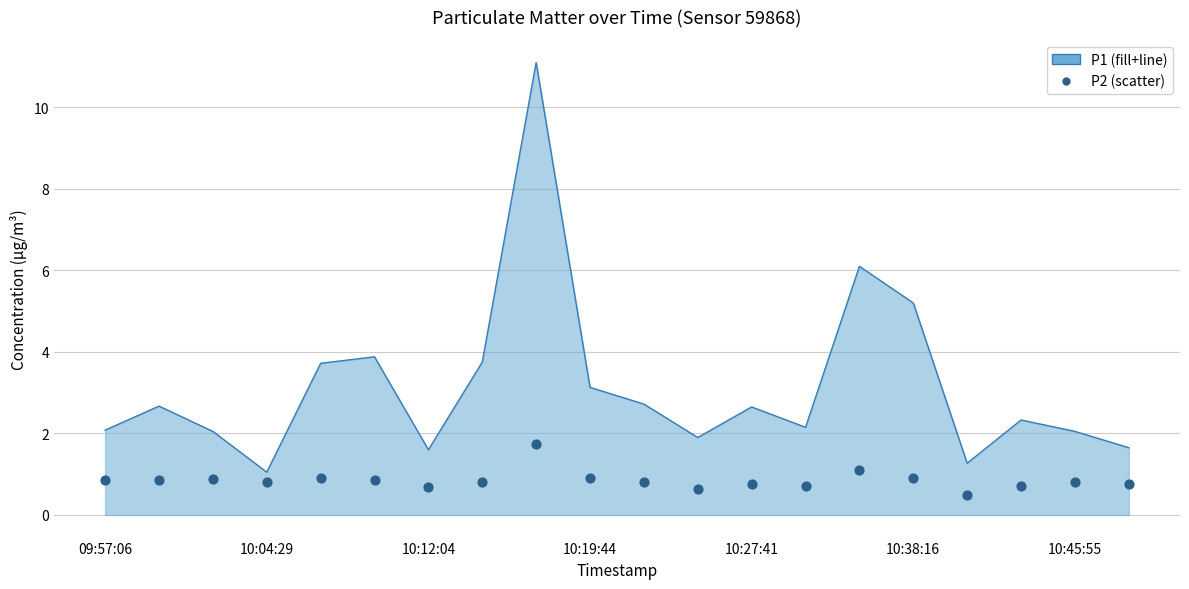

Which series reaches the maximum Y coordinate?

P1